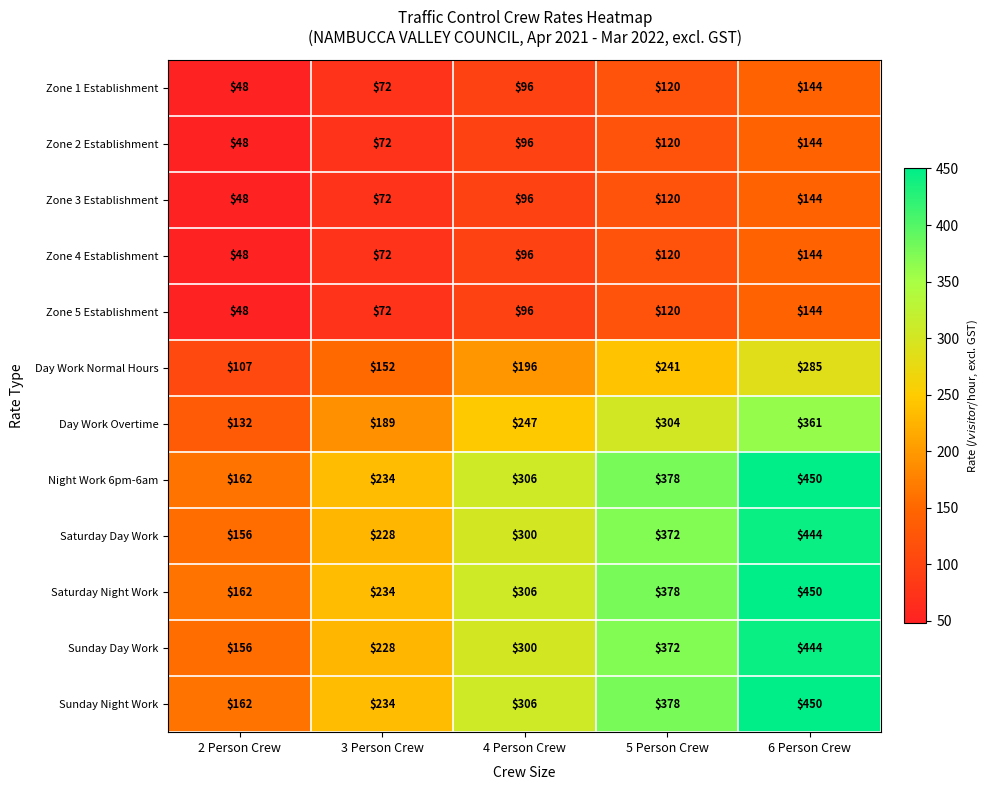

What is the lowest value of the Night Work 6pm-6am series?

162